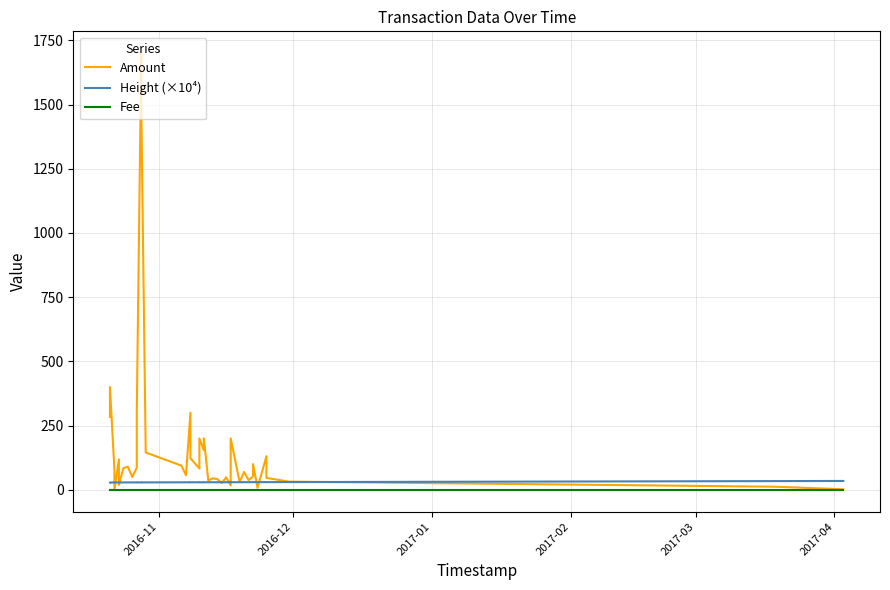

True or false: Amount has more than 2 points higher than both neighbors.

True